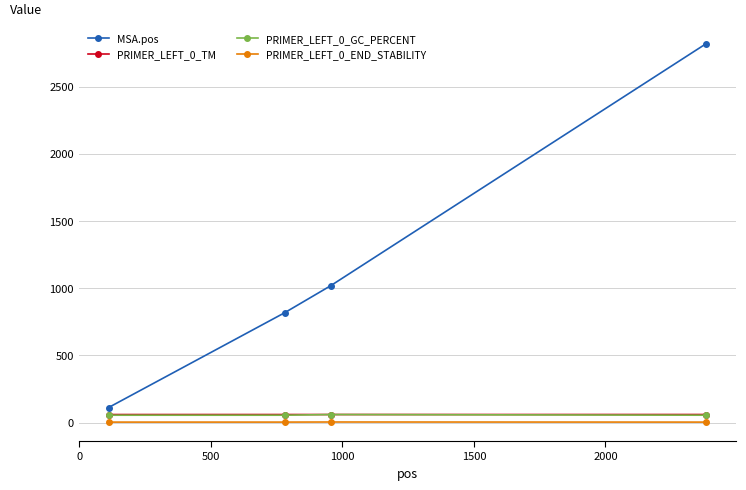

How many times do PRIMER_LEFT_0_TM and PRIMER_LEFT_0_GC_PERCENT cross each other?

2